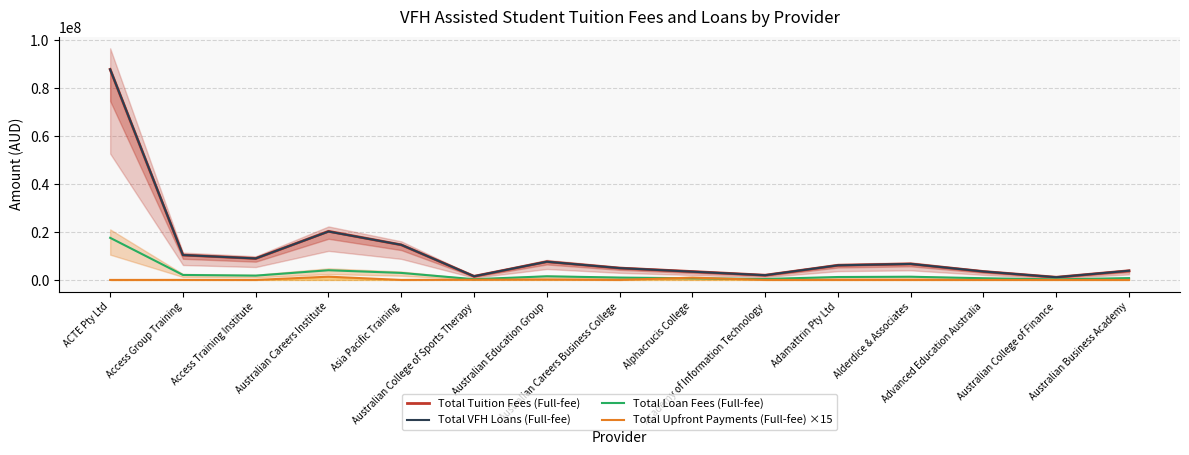

Which category has the highest value across all series?

ACTE Pty Ltd